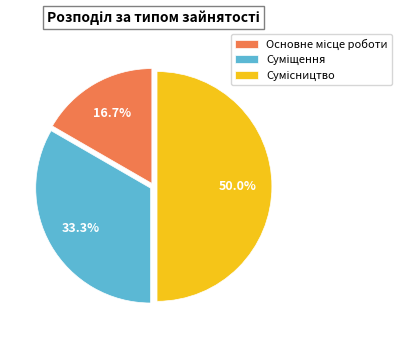

To the nearest percent, what portion does Основне місце роботи represent?

17%